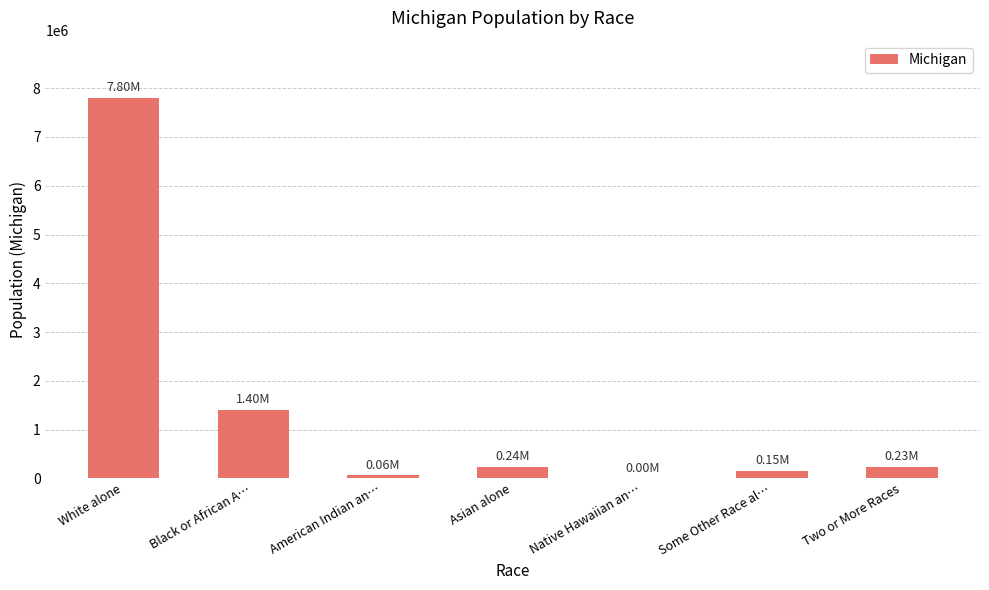

Count the number of categories in the chart.

7